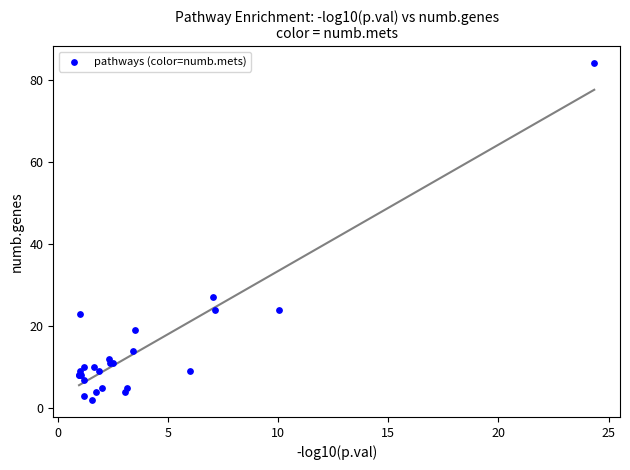

What Y value in the scatter plot is closest to 43?

27